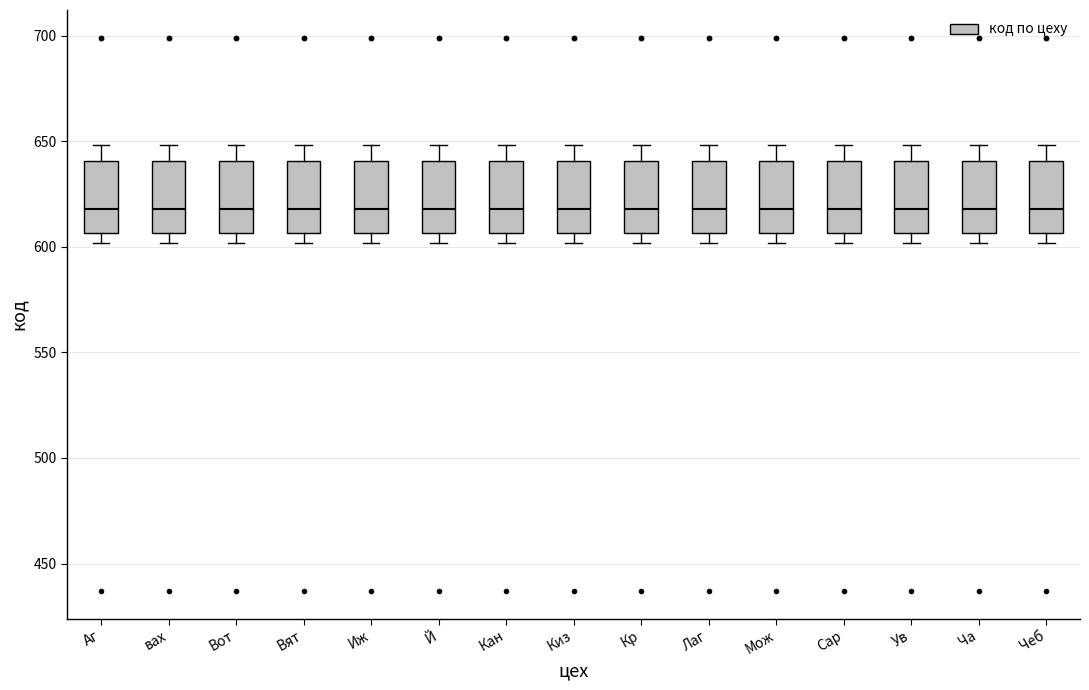

Where is the lower edge of the box for Мож on the y-axis? The values are not printed on the chart, so give them approximately, as read against the axis.

605